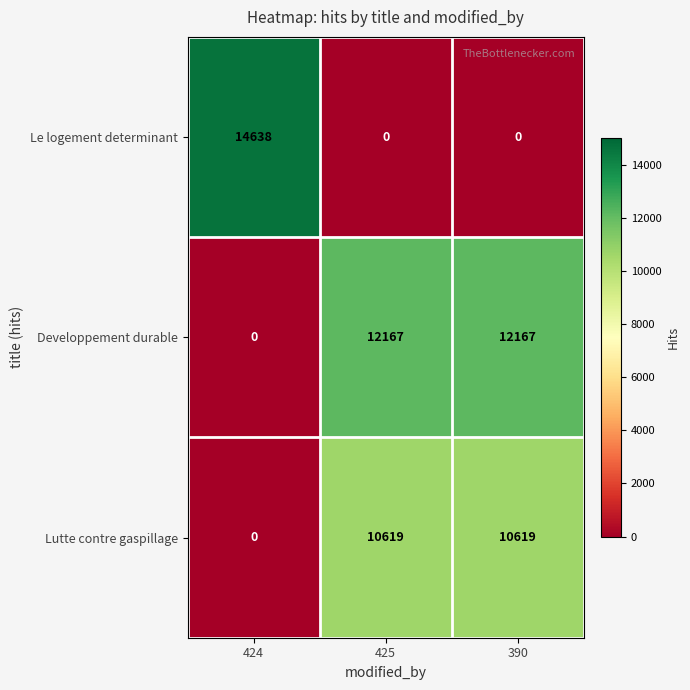

Reading left to right, extract all data points from this chart.

Le logement determinant: 14638	0	0
Developpement durable: 0	12167	12167
Lutte contre gaspillage: 0	10619	10619